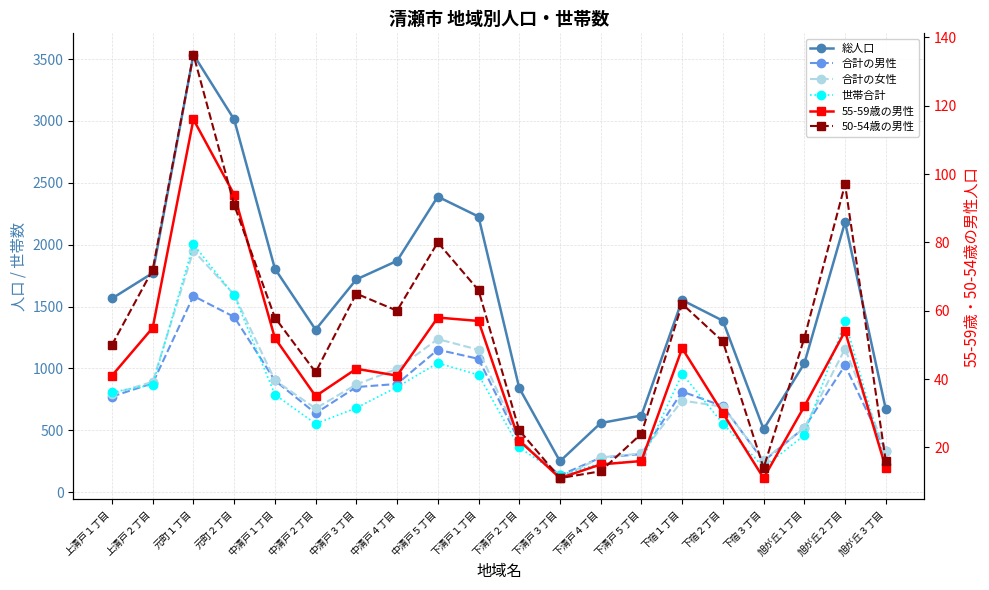

What is the lowest value of the 50-54歳の男性 series?

11